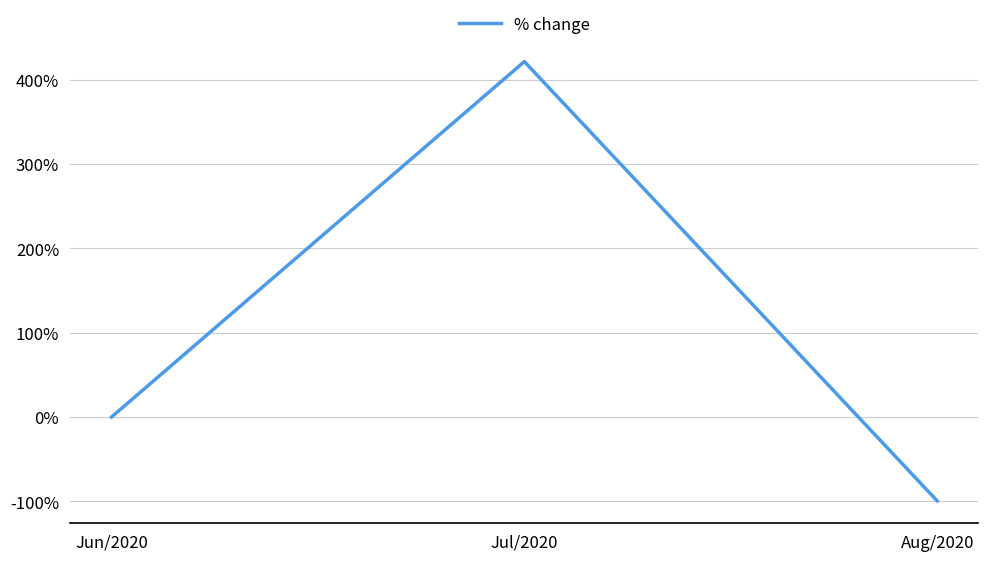

What position from the left is Jun/2020?

1